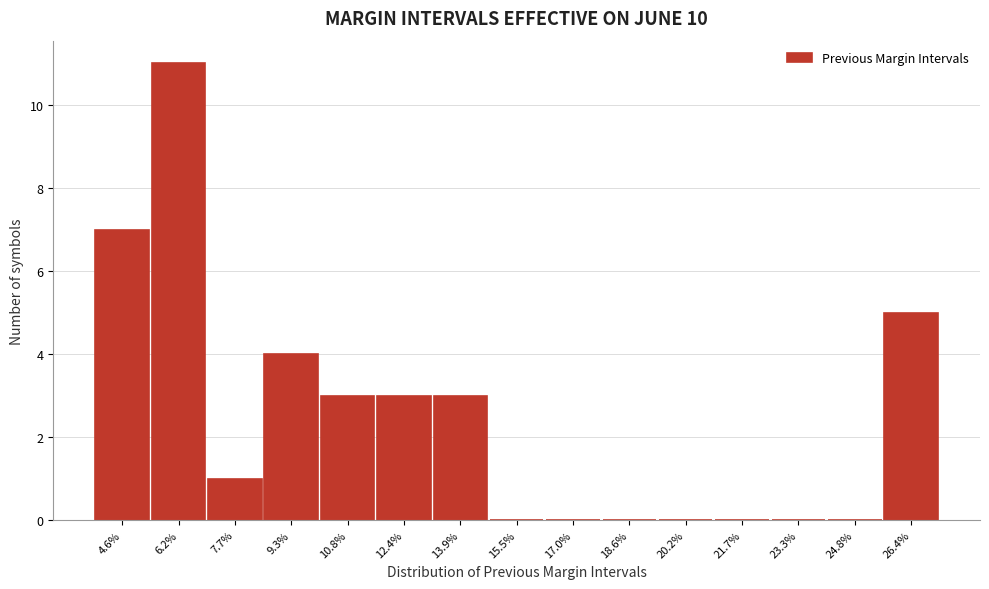

Reading left to right, what are all the values shown in this chart?

4.6%=7	6.2%=11	7.7%=1	9.3%=4	10.8%=3	12.4%=3	13.9%=3	15.5%=0	17.0%=0	18.6%=0	20.2%=0	21.7%=0	23.3%=0	24.8%=0	26.4%=5